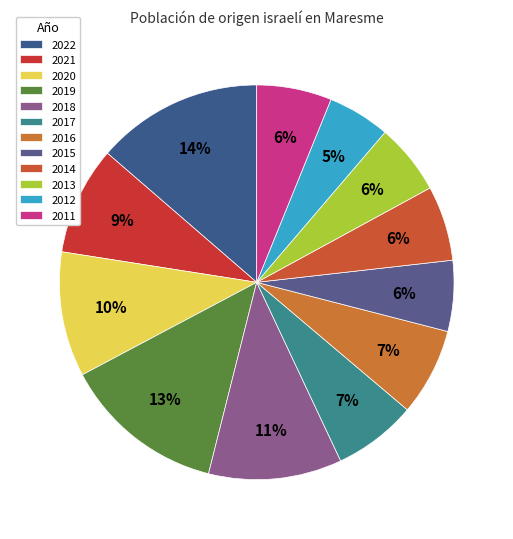

Which category has the biggest portion of the pie?

2022